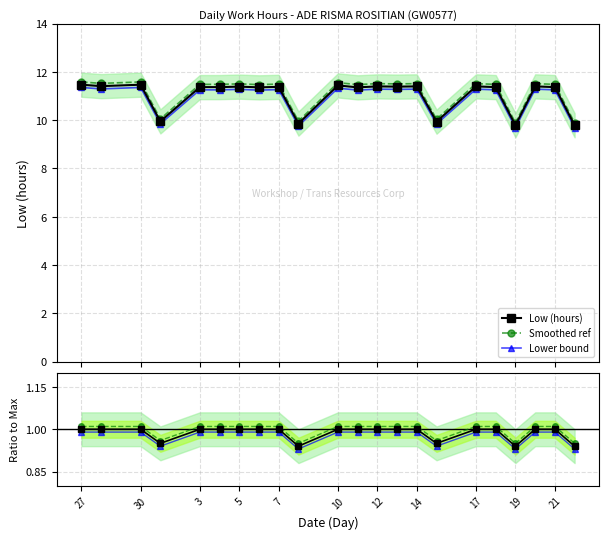

Count the Lower bound values in the range 11 to 12.

17